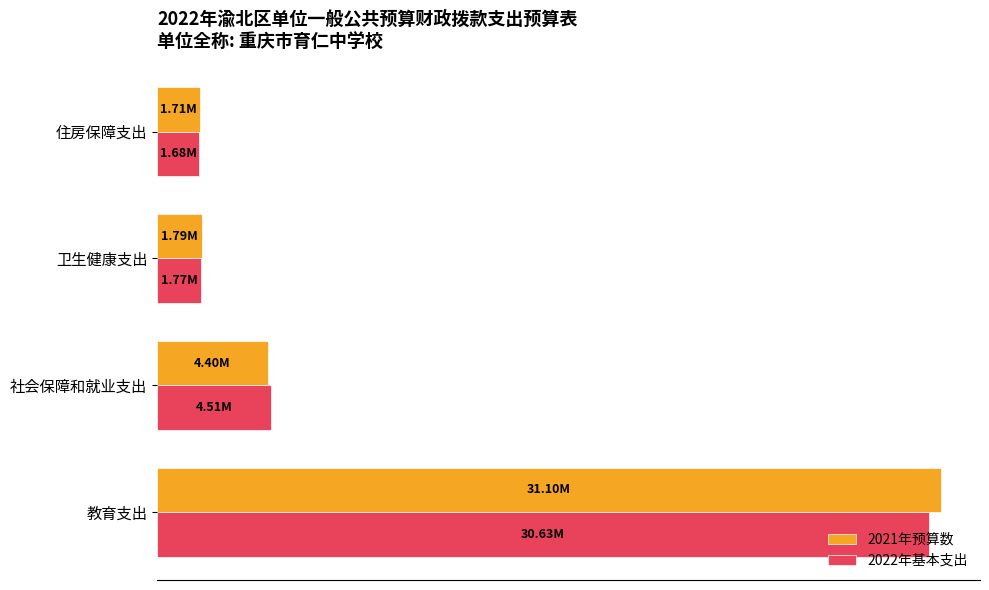

What are all the series names shown in the legend?

2021年预算数, 2022年基本支出